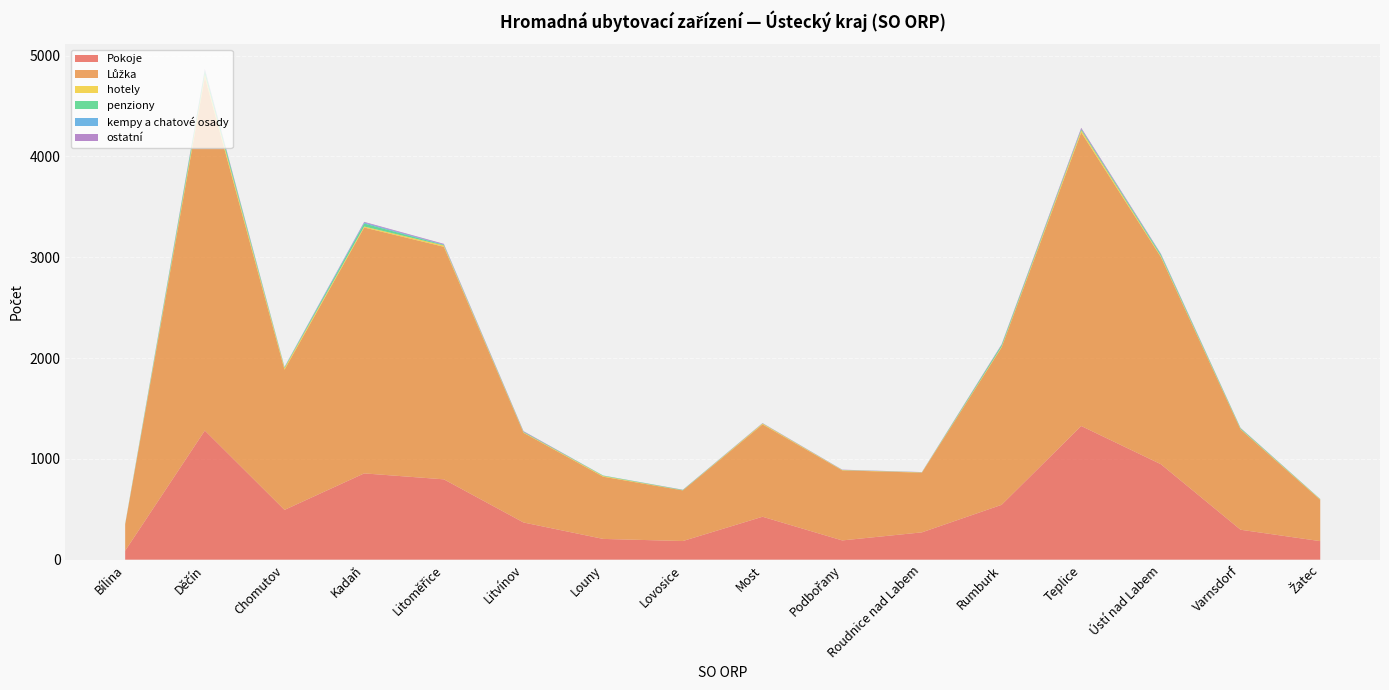

Reading left to right, transcribe all the data shown in this chart.

Pokoje: Bílina=89	Děčín=1281	Chomutov=494	Kadaň=856	Litoměřice=797	Litvínov=369	Louny=206	Lovosice=185	Most=426	Podbořany=191	Roudnice nad Labem=271	Rumburk=544	Teplice=1326	Ústí nad Labem=947	Varnsdorf=297	Žatec=184
Lůžka: Bílina=260	Děčín=3505	Chomutov=1391	Kadaň=2439	Litoměřice=2307	Litvínov=890	Louny=617	Lovosice=502	Most=916	Podbořany=695	Roudnice nad Labem=592	Rumburk=1561	Teplice=2912	Ústí nad Labem=2055	Varnsdorf=995	Žatec=410
hotely: Bílina=1	Děčín=29	Chomutov=16	Kadaň=10	Litoměřice=13	Litvínov=4	Louny=7	Lovosice=1	Most=8	Podbořany=3	Roudnice nad Labem=3	Rumburk=7	Teplice=21	Ústí nad Labem=9	Varnsdorf=4	Žatec=4
penziony: Bílina=3	Děčín=37	Chomutov=6	Kadaň=30	Litoměřice=5	Litvínov=6	Louny=4	Lovosice=4	Most=2	Podbořany=1	Roudnice nad Labem=1	Rumburk=17	Teplice=11	Ústí nad Labem=15	Varnsdorf=8	Žatec=3
kempy a chatové osady: Bílina=1	Děčín=6	Chomutov=3	Kadaň=9	Litoměřice=4	Litvínov=0	Louny=1	Lovosice=0	Most=0	Podbořany=1	Roudnice nad Labem=0	Rumburk=1	Teplice=1	Ústí nad Labem=4	Varnsdorf=0	Žatec=0
ostatní: Bílina=1	Děčín=11	Chomutov=2	Kadaň=7	Litoměřice=7	Litvínov=6	Louny=0	Lovosice=2	Most=3	Podbořany=2	Roudnice nad Labem=2	Rumburk=6	Teplice=13	Ústí nad Labem=5	Varnsdorf=3	Žatec=1